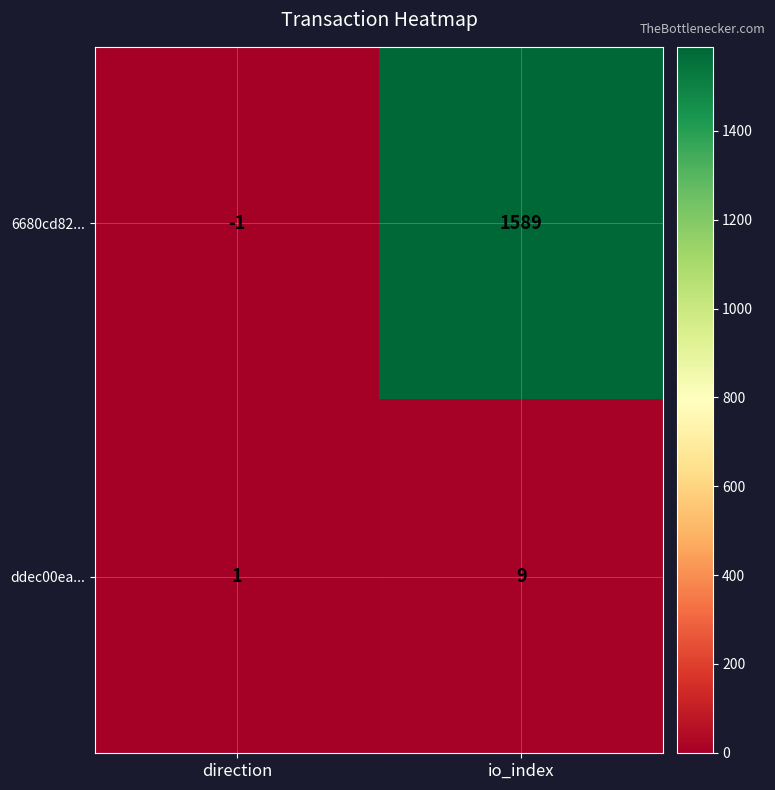

Reading left to right, extract all data points from this chart.

6680cd82...: -1	1589
ddec00ea...: 1	9